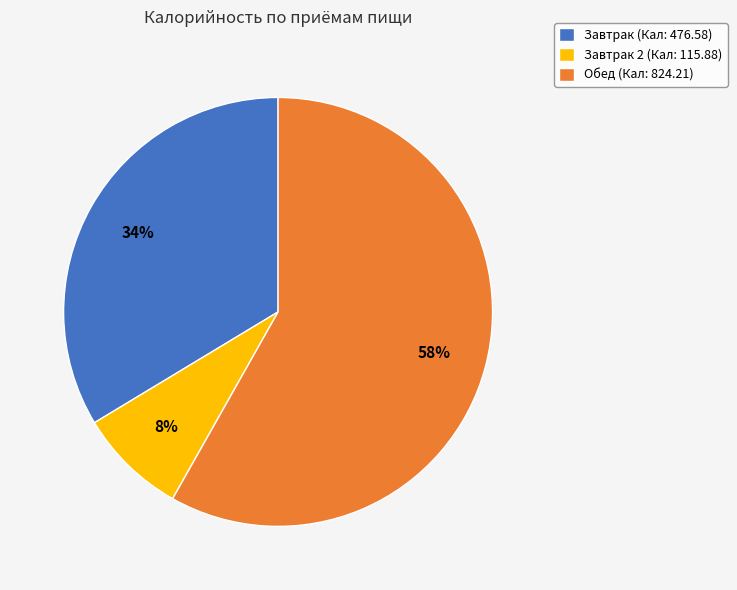

What percentage is the Обед (Кал: 824.21) slice, to the nearest percent?

58%